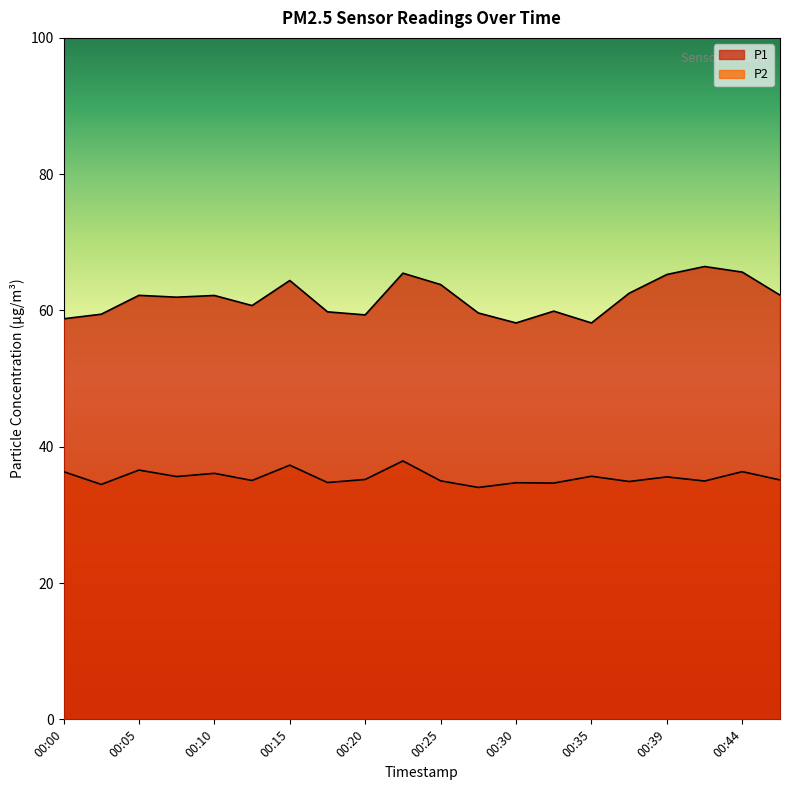

At which category does the chart reach its minimum across all series?

00:27